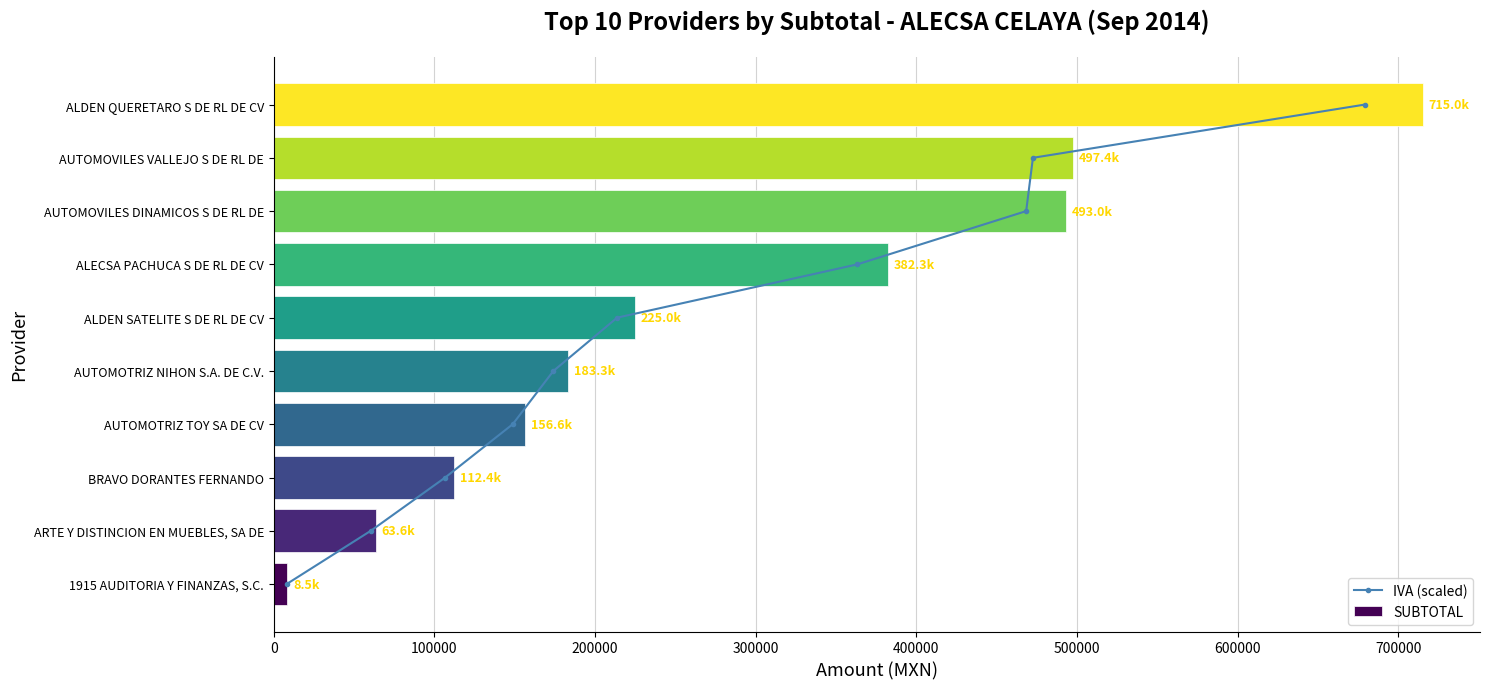

Rank the categories by SUBTOTAL value from highest to lowest.

ALDEN QUERETARO S DE RL DE CV, AUTOMOVILES VALLEJO S DE RL DE, AUTOMOVILES DINAMICOS S DE RL DE, ALECSA PACHUCA S DE RL DE CV, ALDEN SATELITE S DE RL DE CV, AUTOMOTRIZ NIHON S.A. DE C.V., AUTOMOTRIZ TOY SA DE CV, BRAVO DORANTES FERNANDO, ARTE Y DISTINCION EN MUEBLES, SA DE, 1915 AUDITORIA Y FINANZAS, S.C.